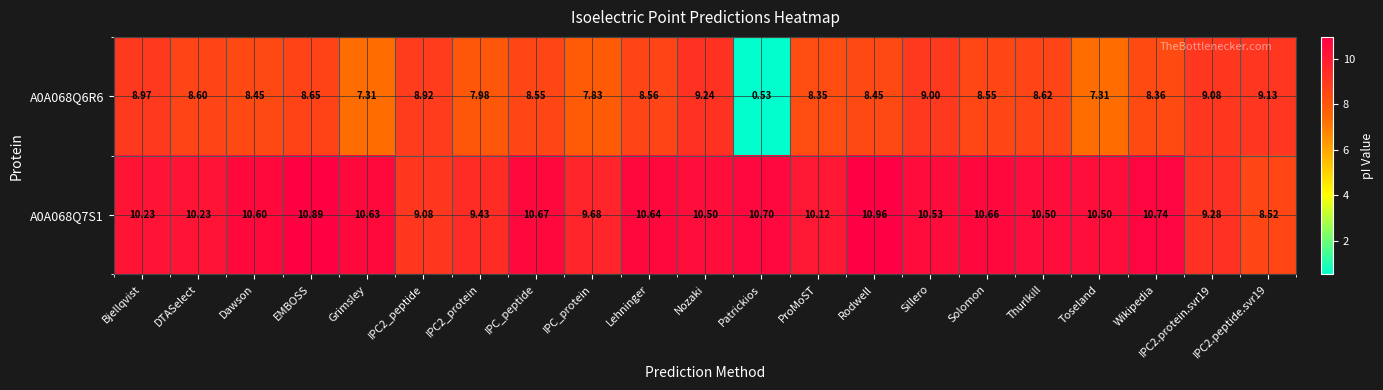

Rank the series by their maximum value, from lowest to highest.

A0A068Q6R6, A0A068Q7S1